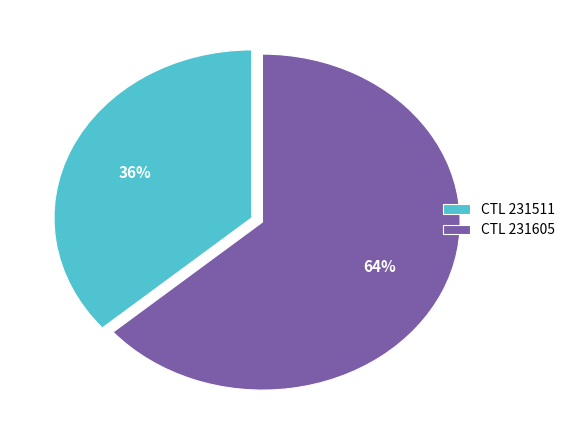

What percentage is the CTL 231605 slice, to the nearest percent?

64%